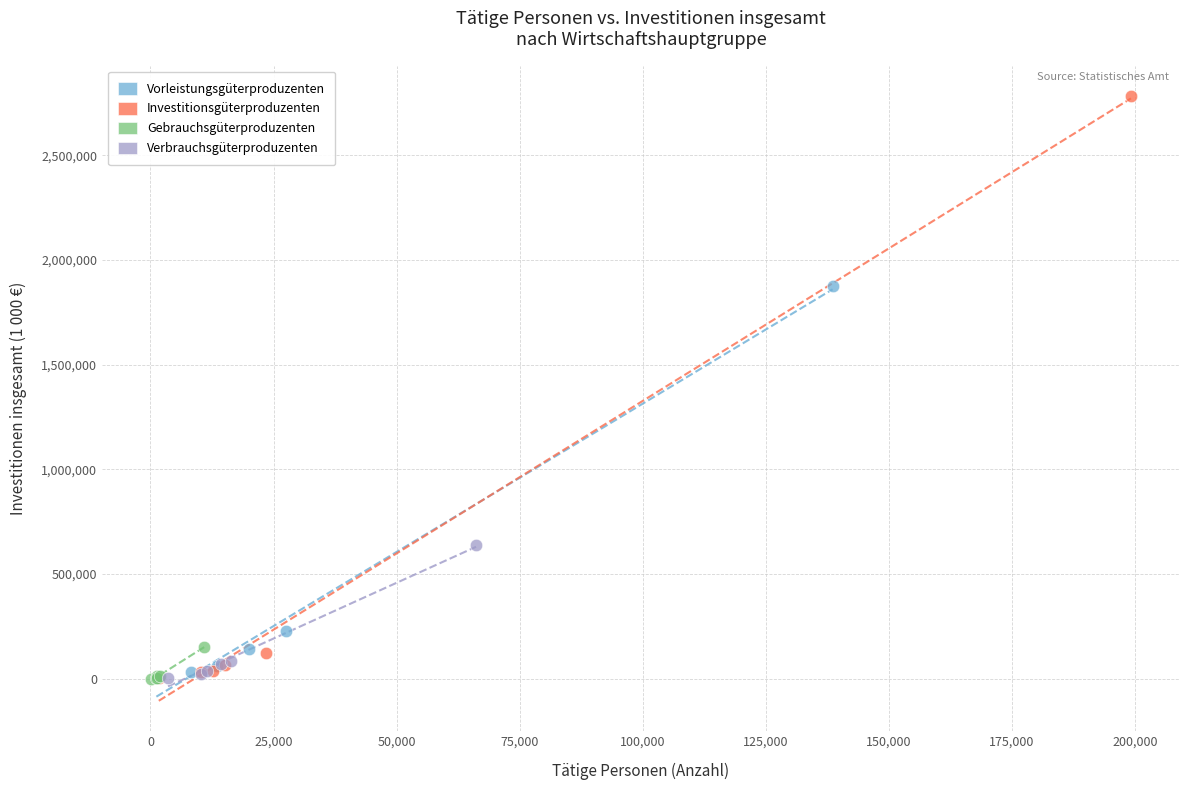

Which series has the largest Y range (max minus min)?

Investitionsgüterproduzenten